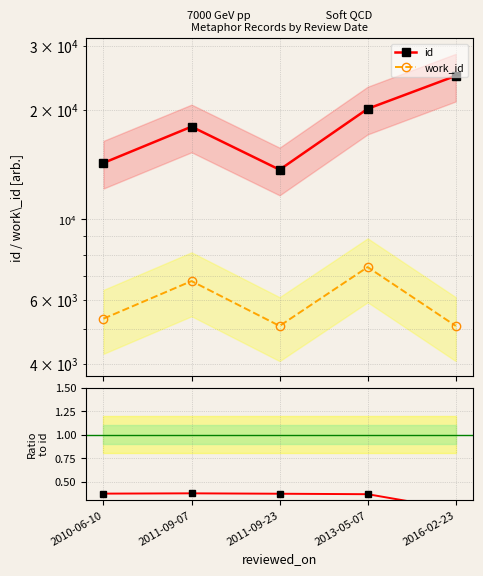

What value does the id series have at 2011-09-07?

17998.0